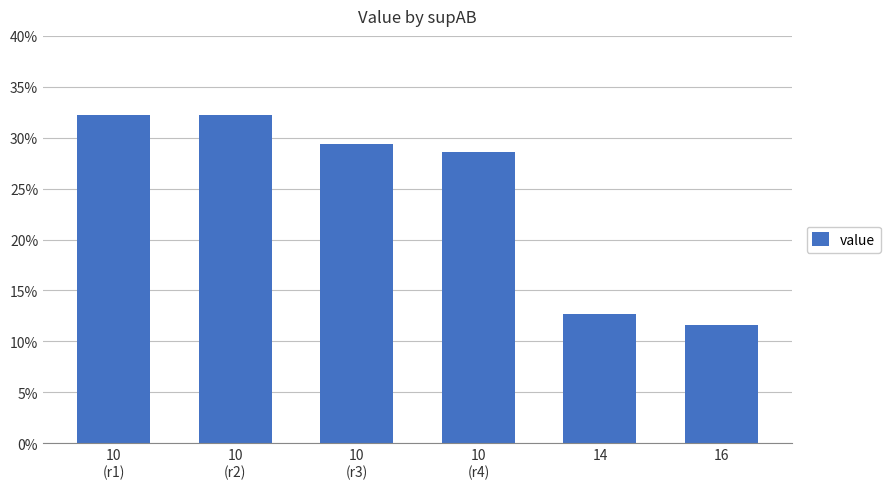

Reading left to right, list all the values displayed in this chart.

10
(r1)=0.3	10
(r2)=0.3	10
(r3)=0.3	10
(r4)=0.3	14=0.1	16=0.1